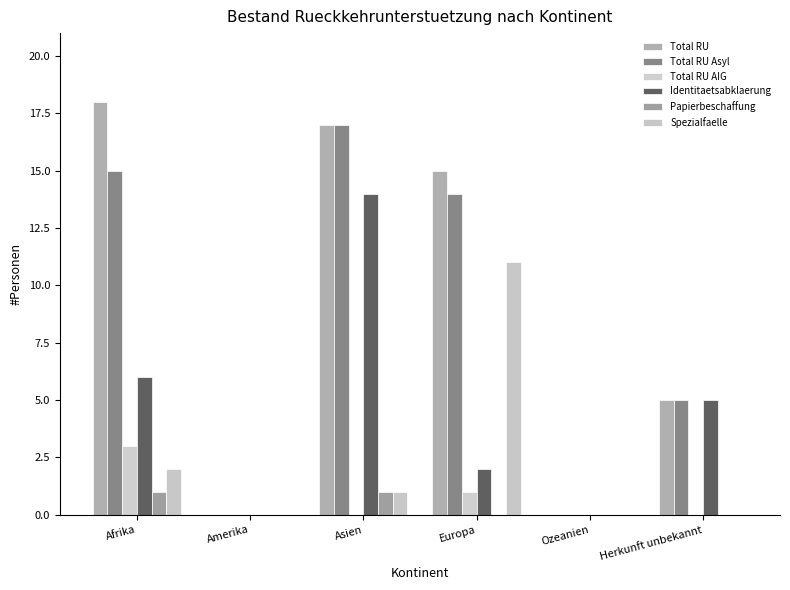

The Total RU Asyl series shows 0 at Ozeanien. True or false?

True